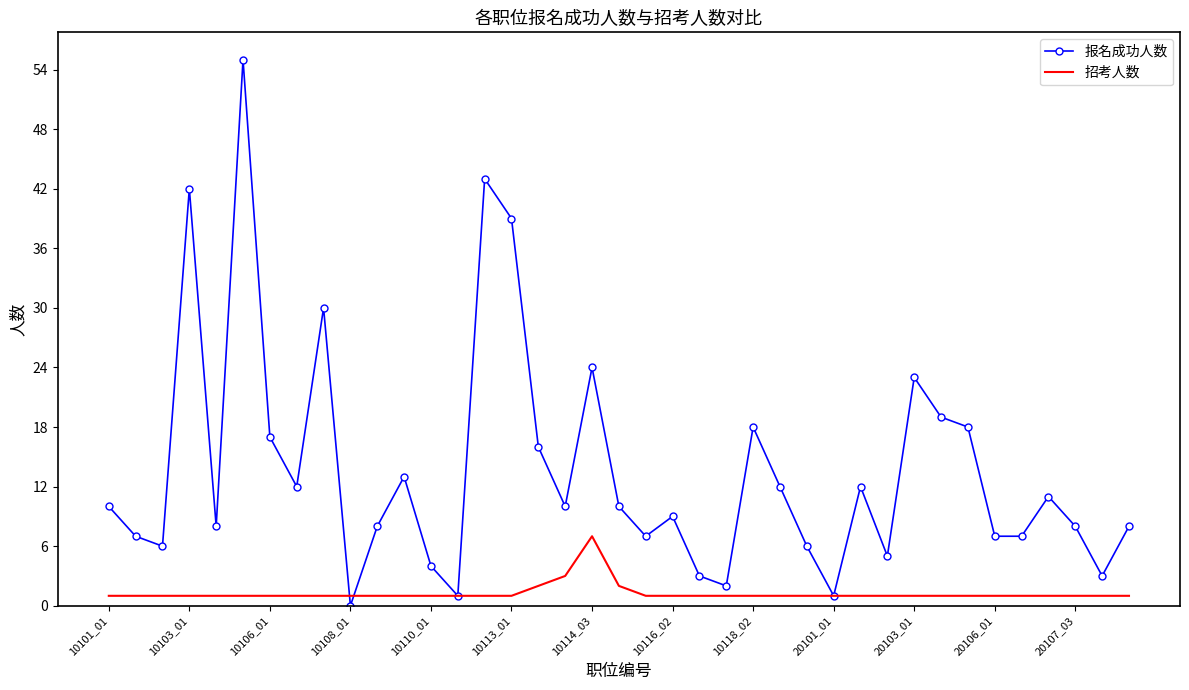

Which series has the largest total across all categories?

报名成功人数